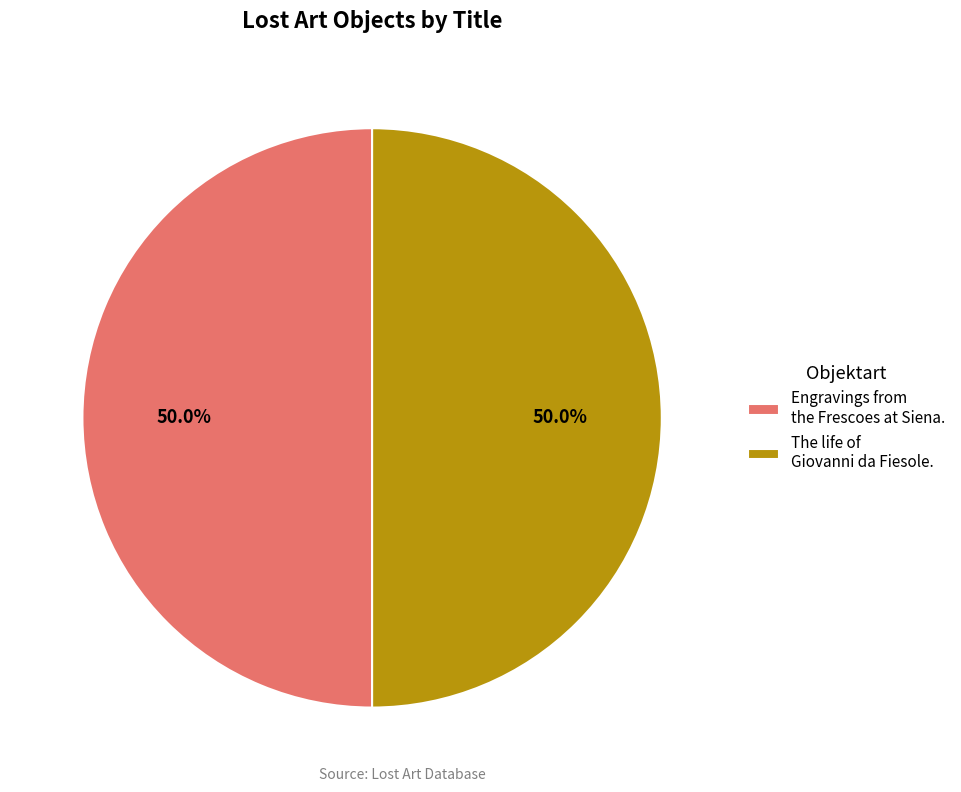

What percentage is the The life of Giovanni da Fiesole. slice, to the nearest percent?

50%